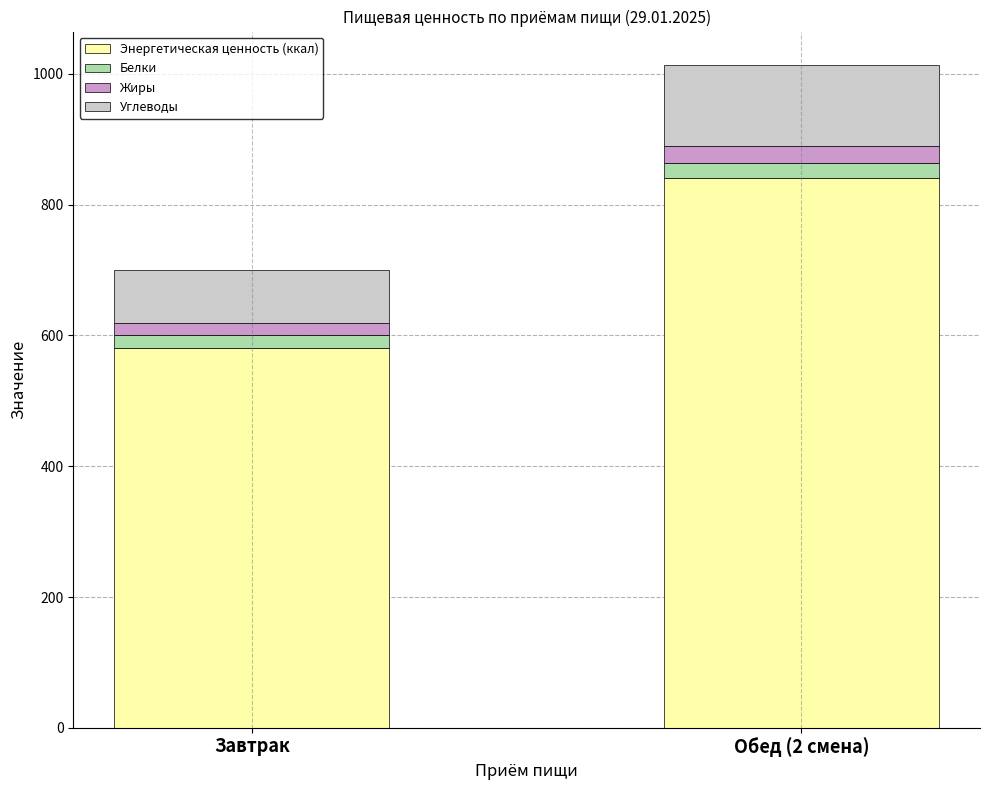

What is the total value across all series at Обед (2 смена)?

1014.2